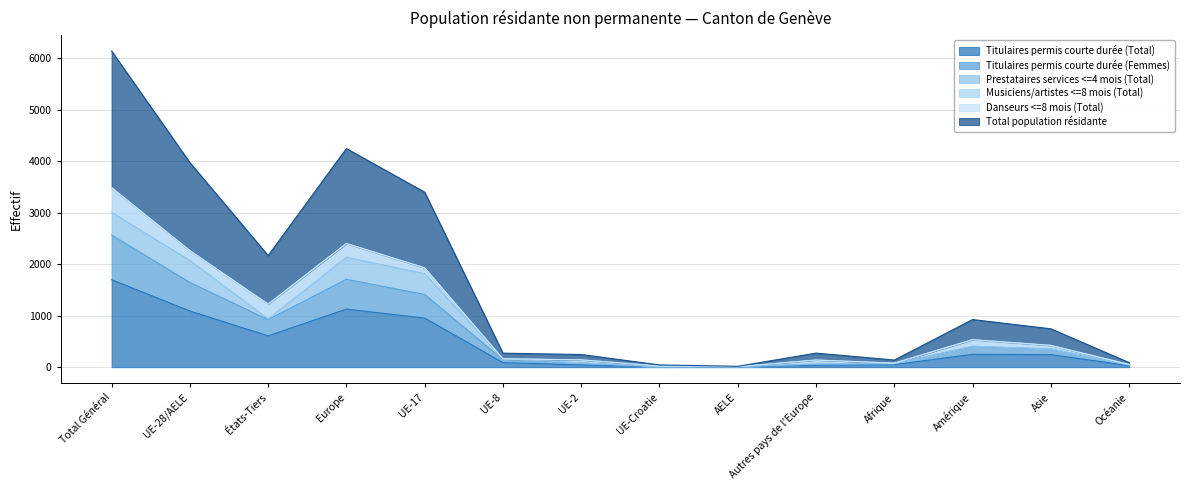

Which category has the lowest value across all series?

UE-Croatie